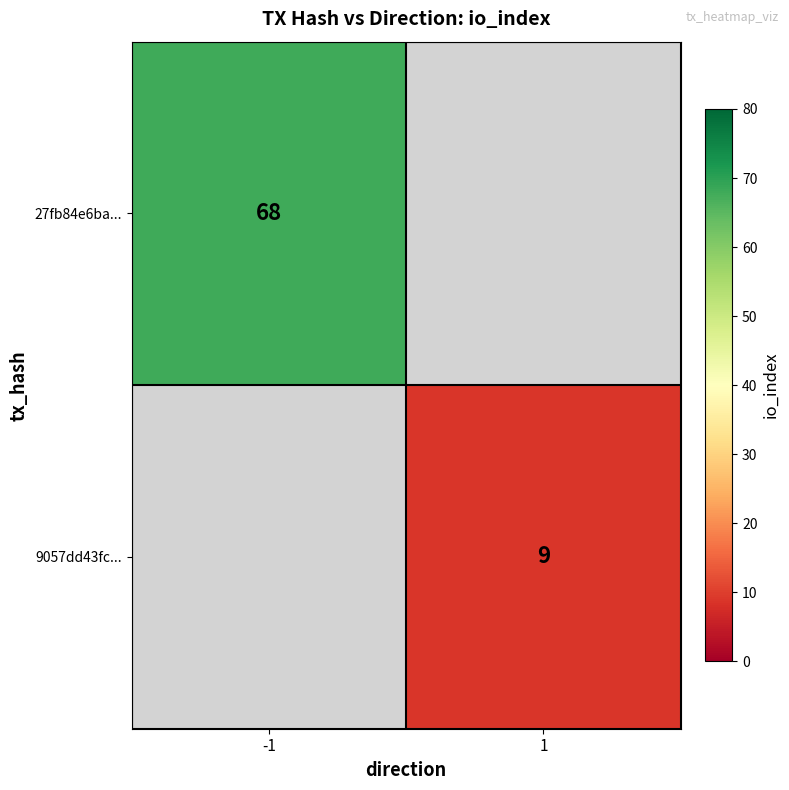

Between 1 and -1, which is larger?

-1